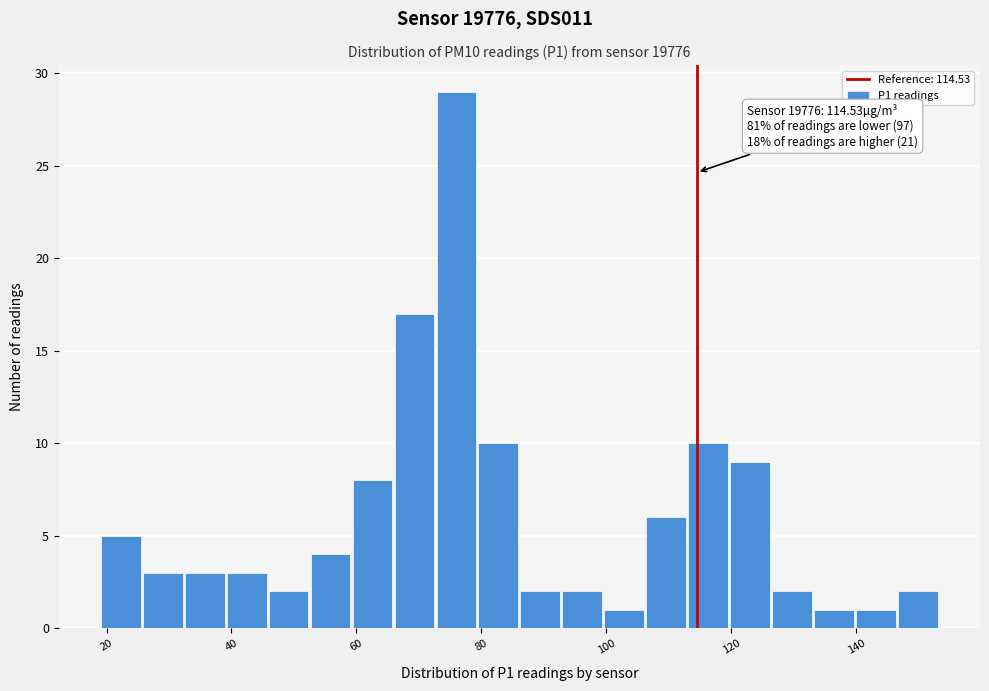

Around what value on the x-axis is the tallest bar? Give the approximate position of its centre, as read against the axis.

76